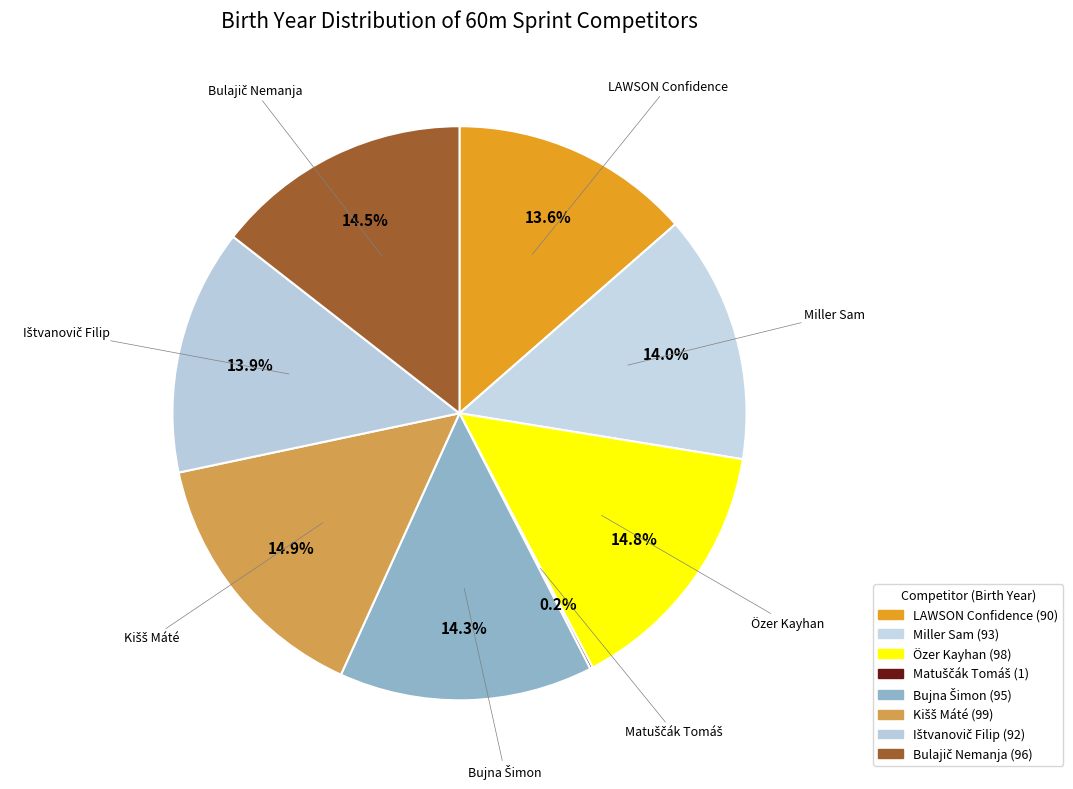

What percentage is the Ištvanovič Filip slice, to the nearest percent?

14%